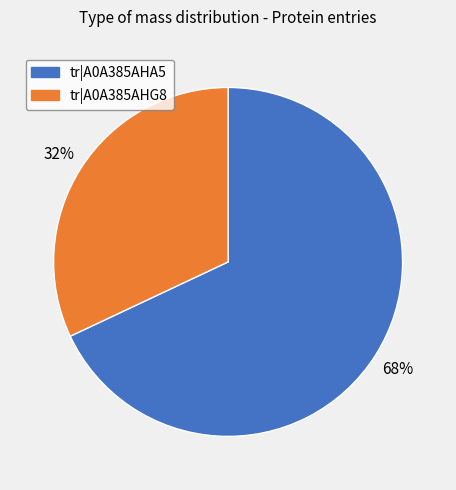

To the nearest percent, what is the average slice percentage?

50%